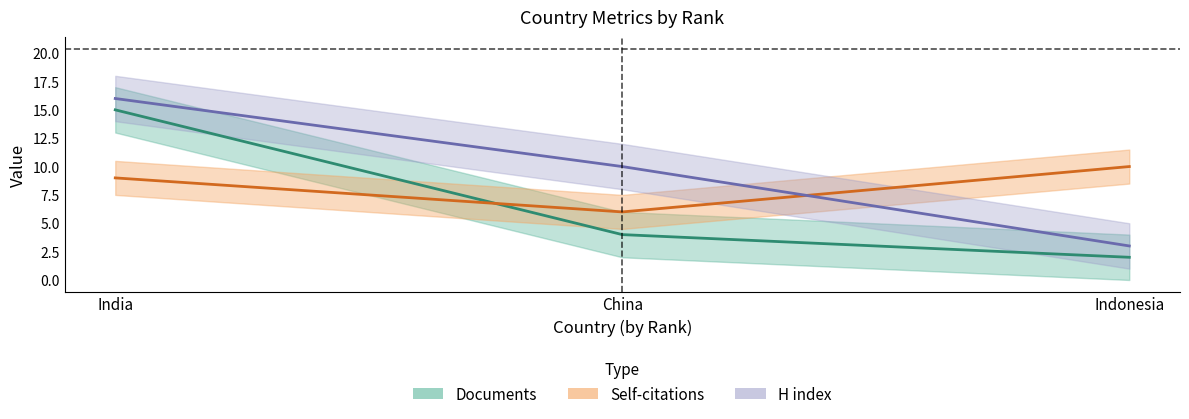

Between India and Indonesia, which is larger?

India